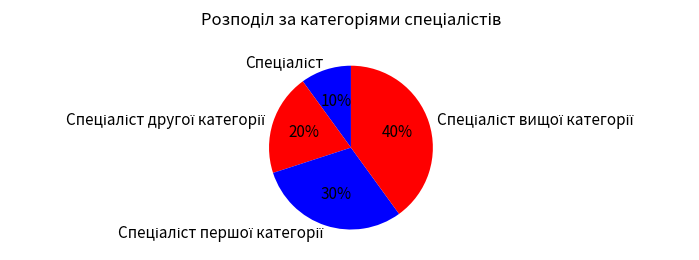

To the nearest percent, what is the difference between the largest and smallest slice percentages?

30%